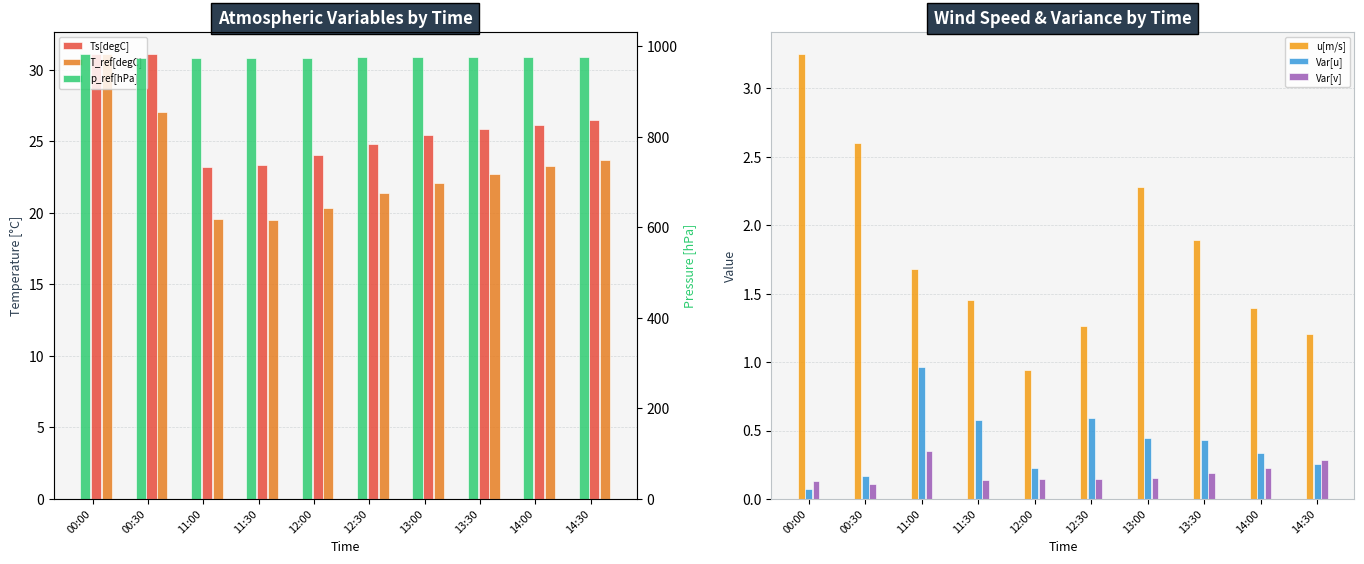

What position from the right is 13:00?

4